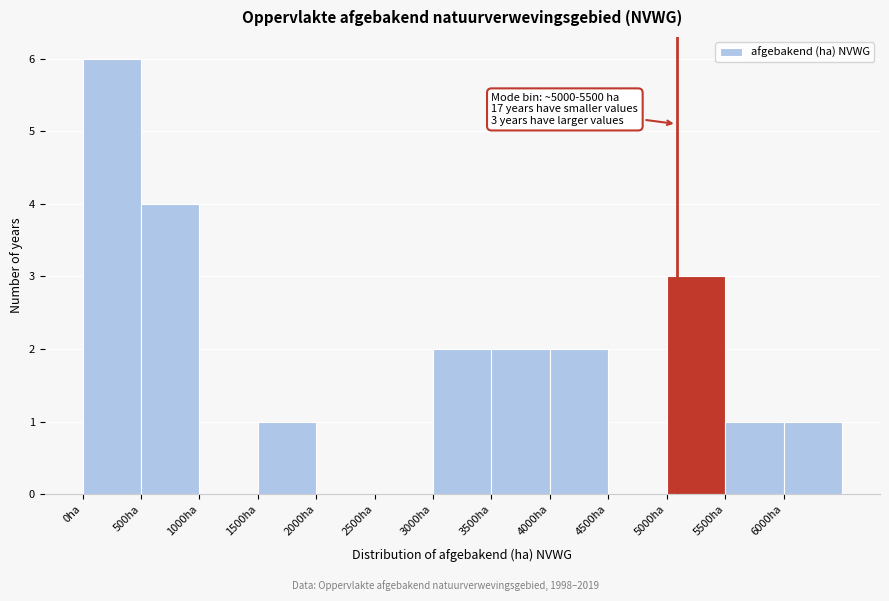

Over which range of the x-axis is the bar tallest?

0 to 500